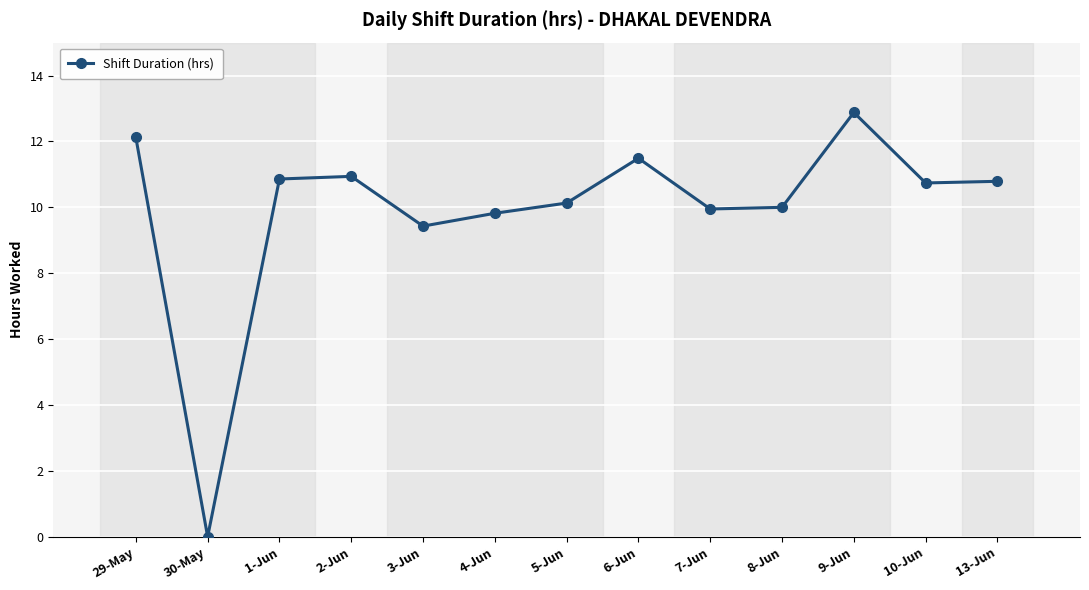

What is the change in value from 29-May to 30-May?

-12.1